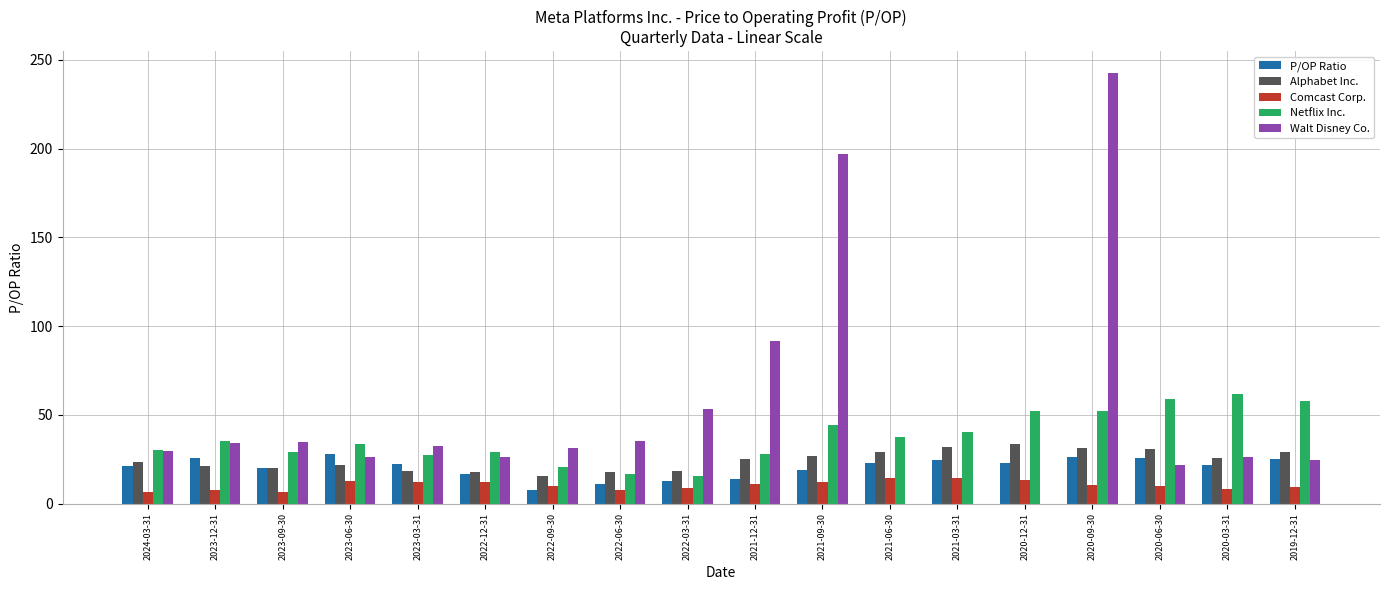

True or false: Alphabet Inc. has a value of 9.7 at 2022-12-31.

False